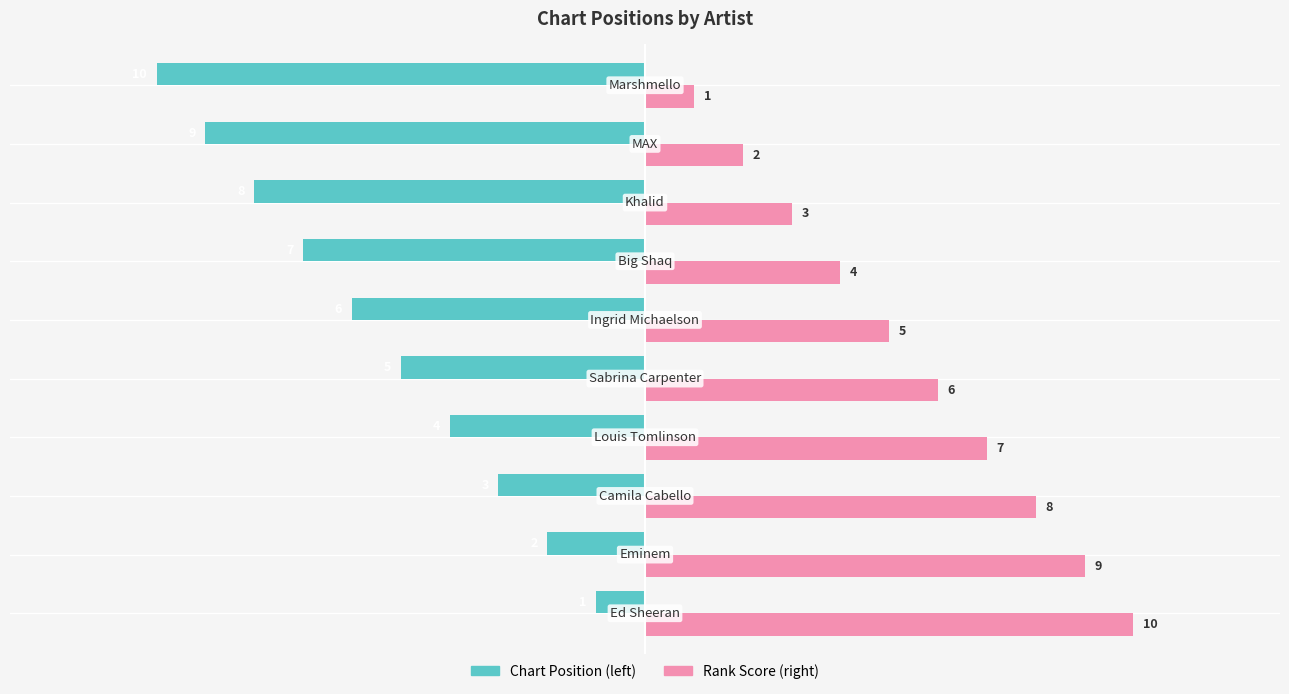

What is the smallest value displayed?

-10